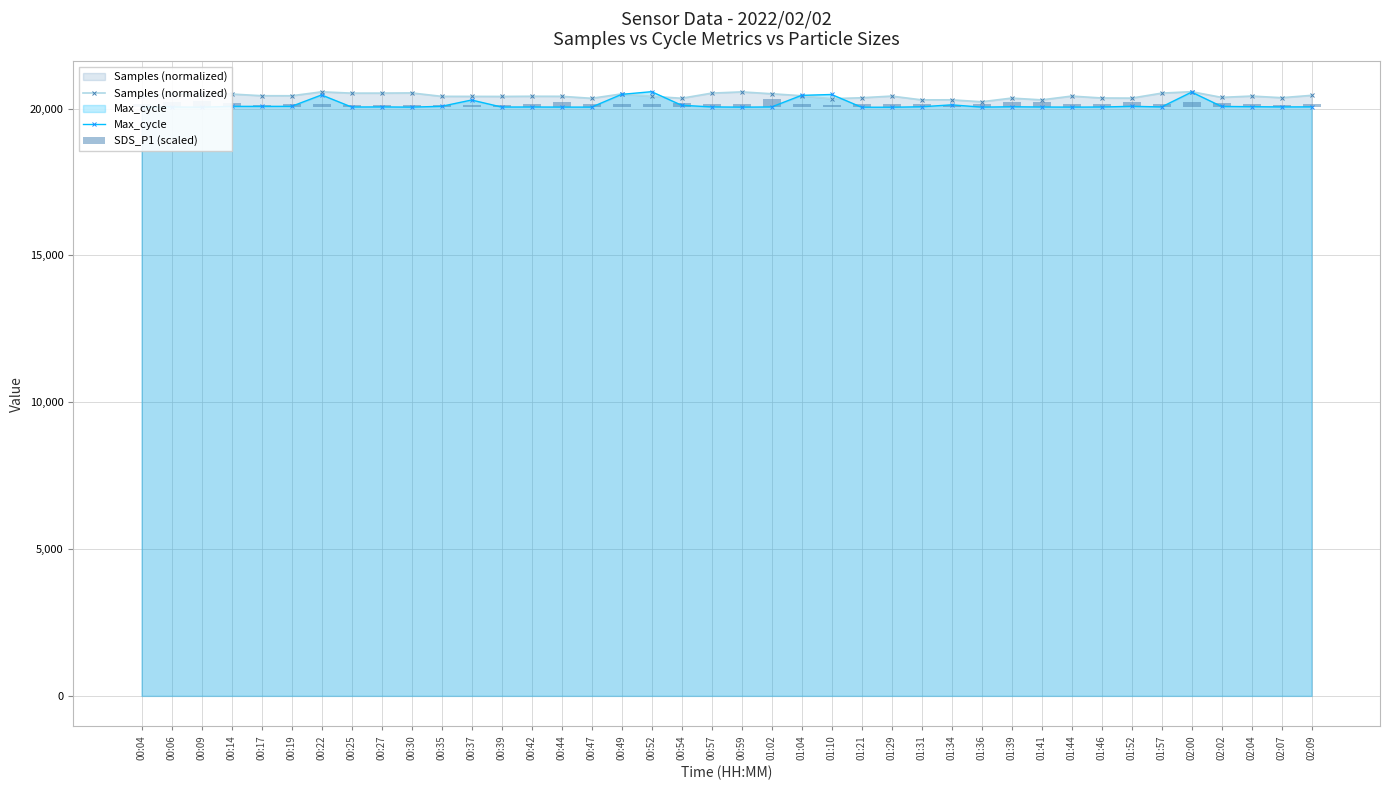

What is the label of the 26th bar from the right?

00:44